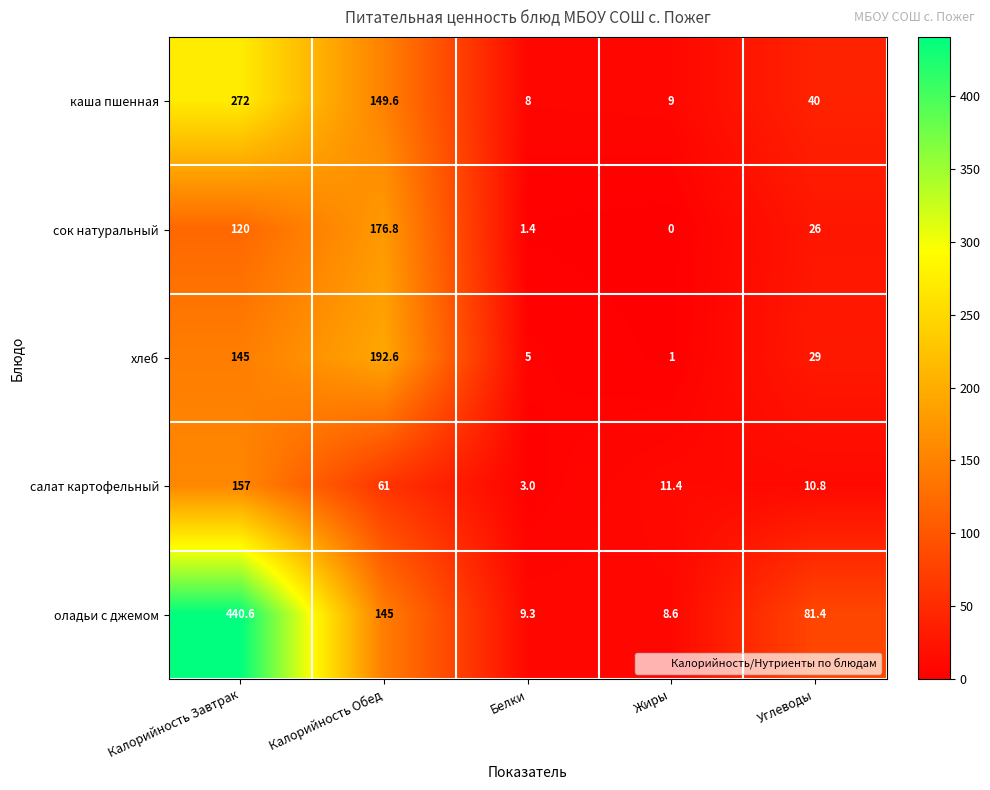

True or false: сок натуральный has a value of 15.7 at Углеводы.

False